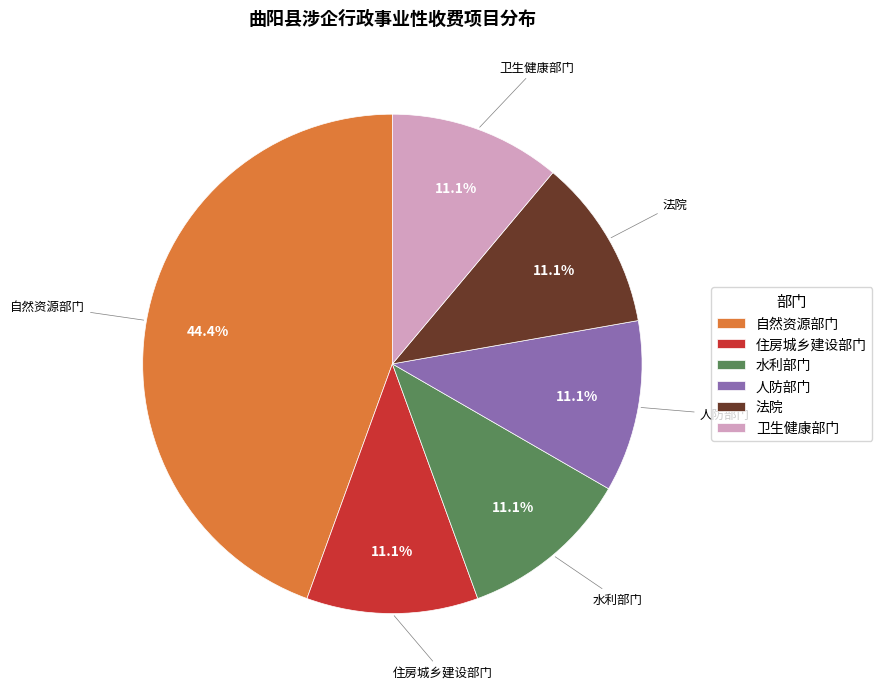

Does any single category account for the majority?

No